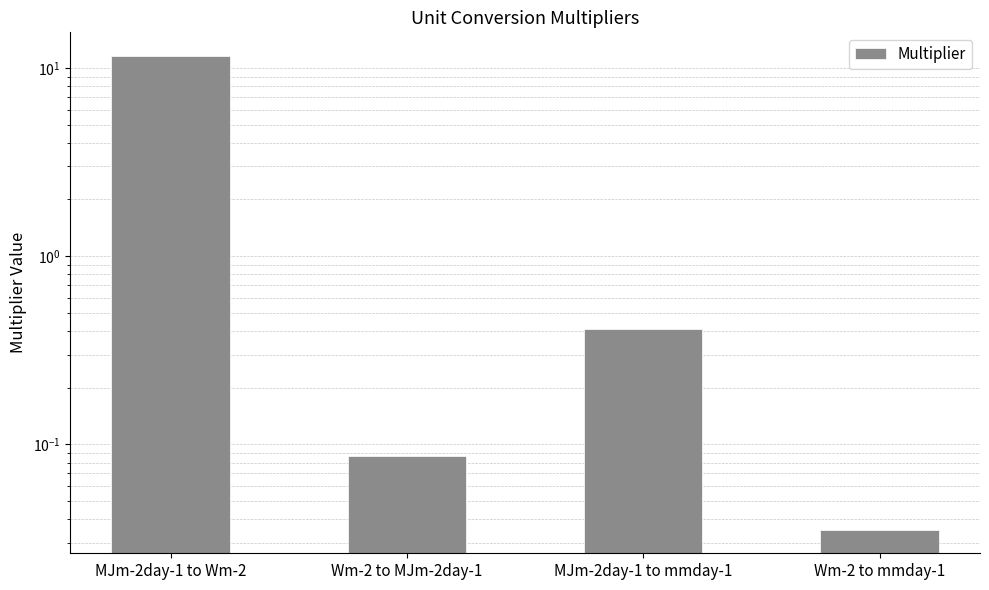

Which has a higher value, MJm-2day-1 to mmday-1 or Wm-2 to MJm-2day-1?

MJm-2day-1 to mmday-1